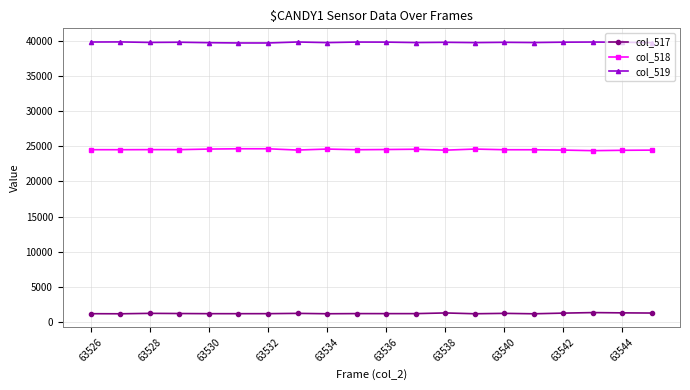

What is the lowest value of the col_518 series?

24378